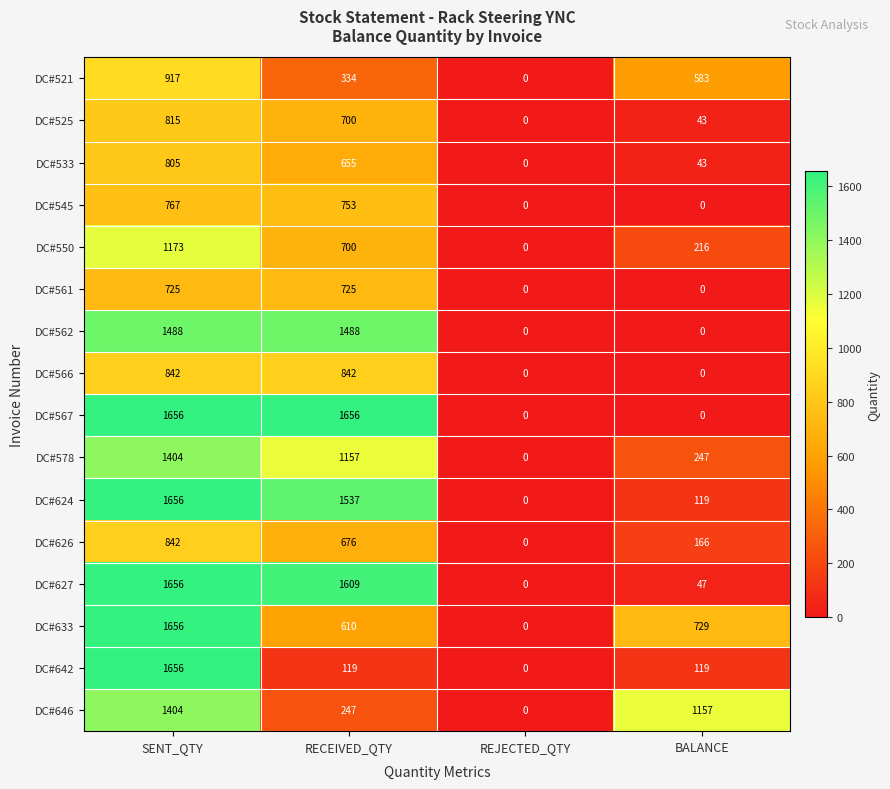

List the labels in order of DC#521 value, largest first.

SENT_QTY, BALANCE, RECEIVED_QTY, REJECTED_QTY